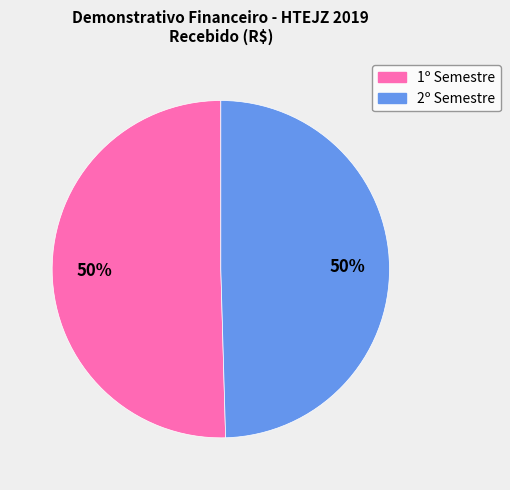

How many slices are in this pie chart?

2